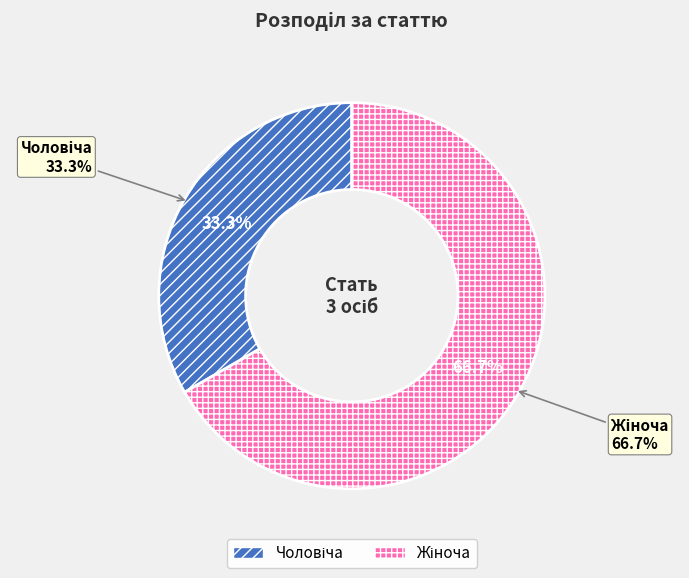

Combined, do Жіноча and Чоловіча account for over 50%?

Yes